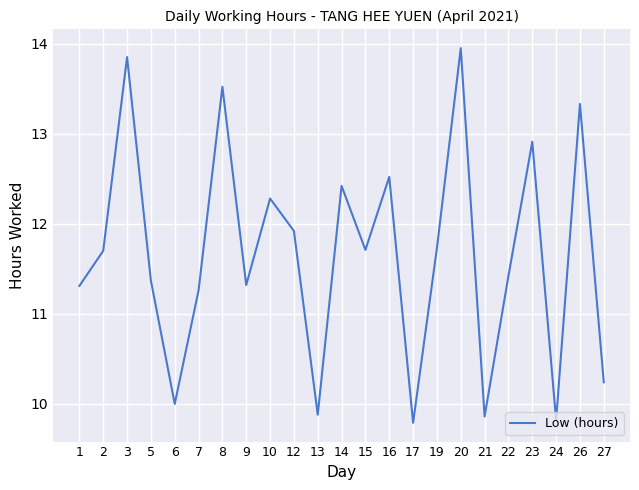

How many values exceed 11?

17